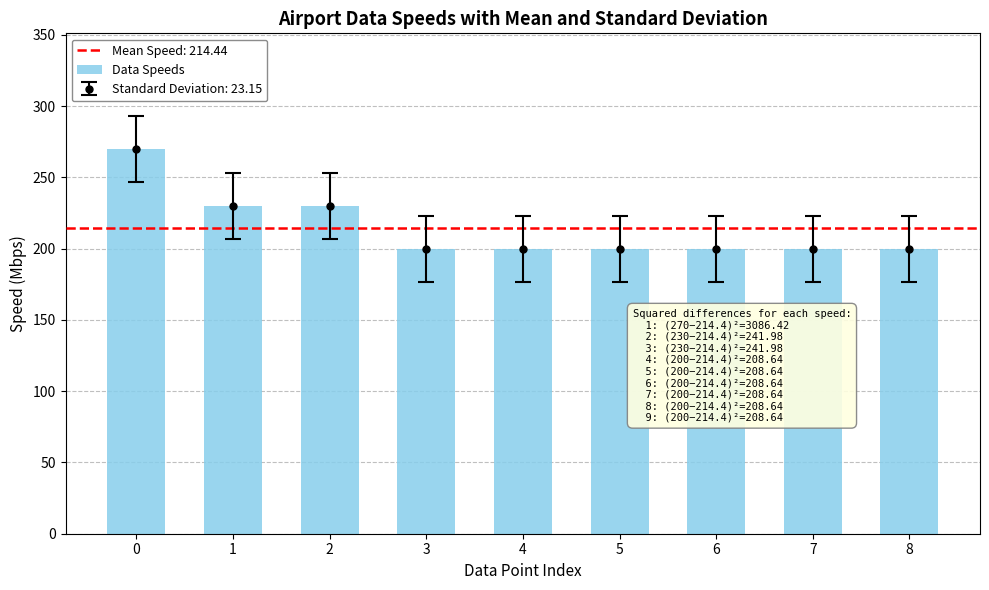

Approximately how many times larger is the value at 3 compared to 4?

1.0